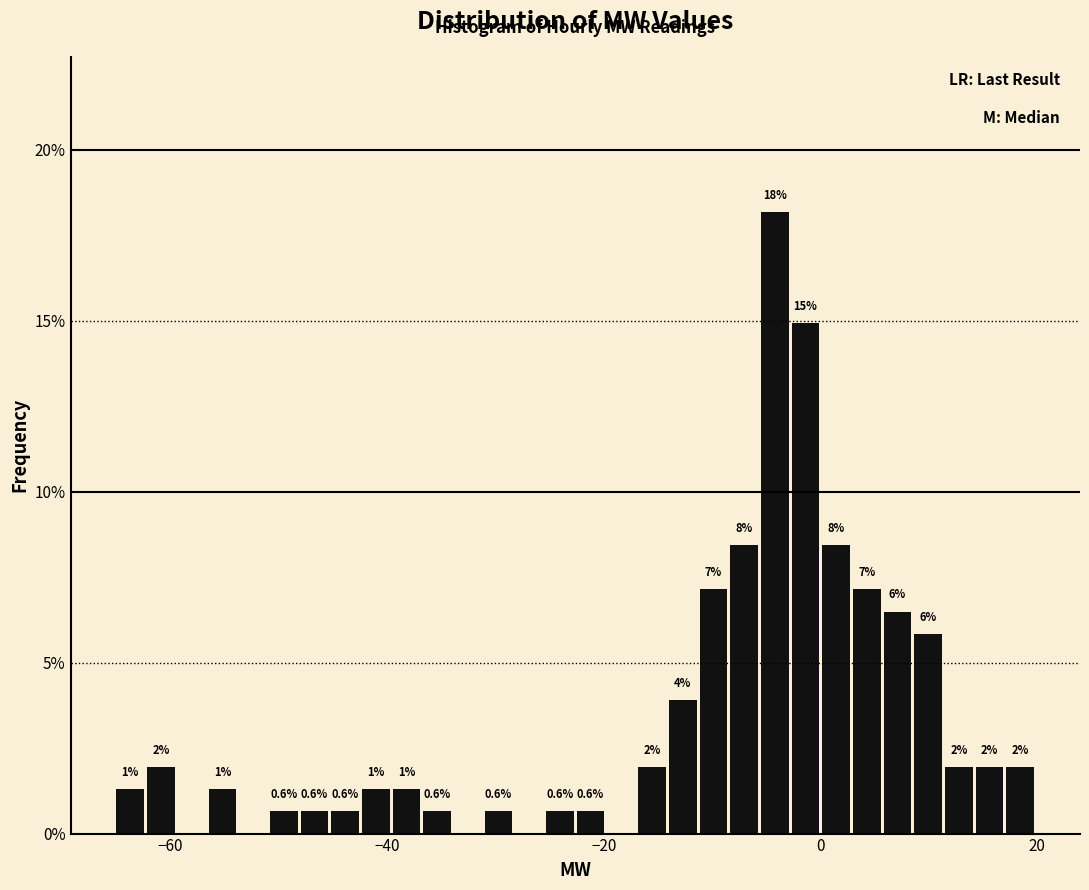

Read against the x-axis, roughly where is the centre of the tallest bar?

-4